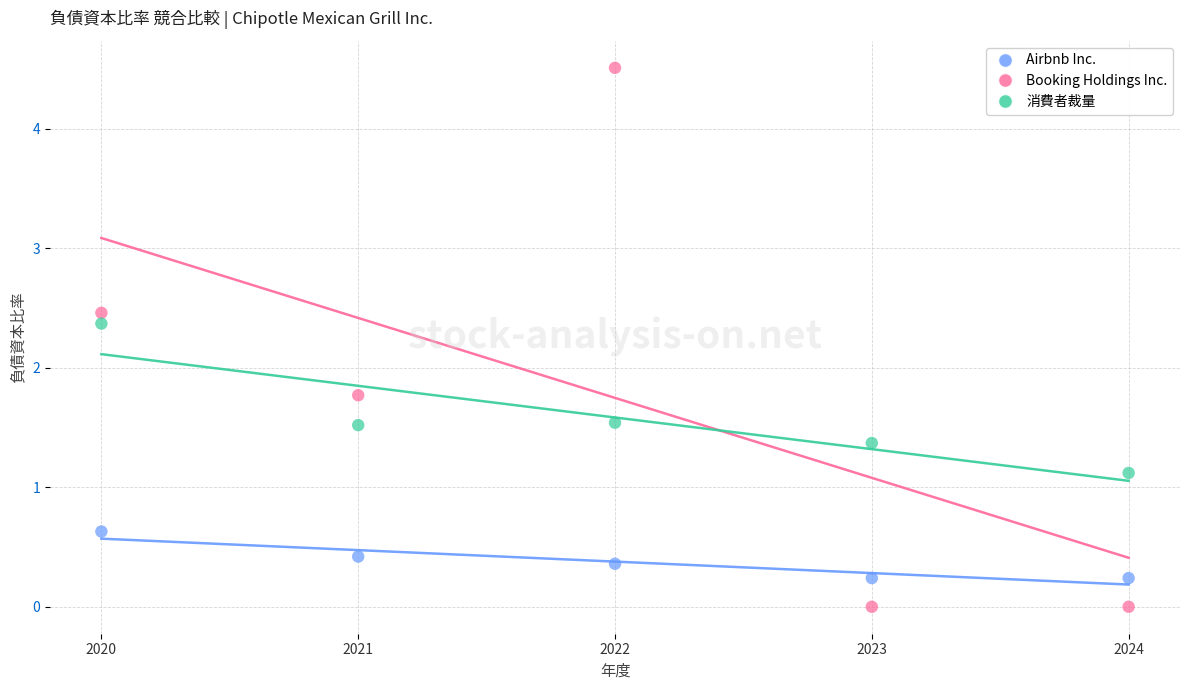

Which series has the largest Y range (max minus min)?

Booking Holdings Inc.